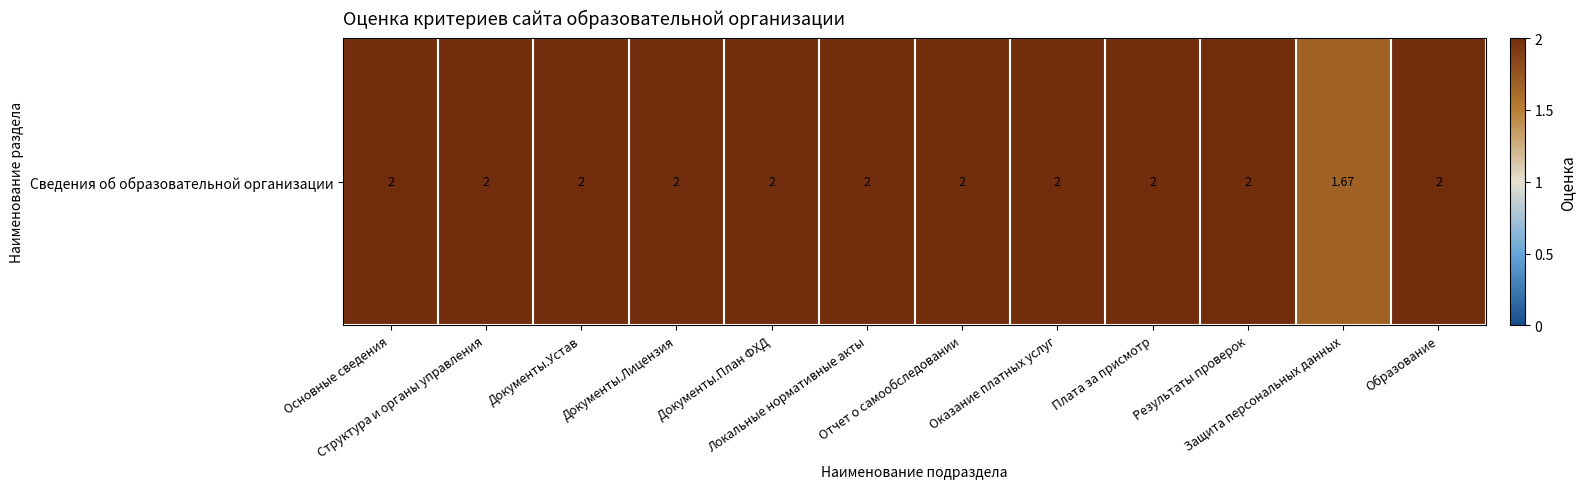

Is it true that the value at Образование is 0.5?

False